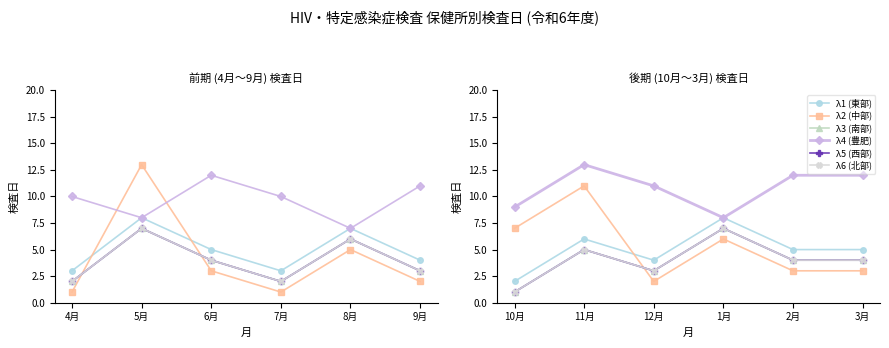

Reading left to right, what are all the values shown in this chart?

東部: 3	8	5	3	7	4	2	6	4	8	5	5
中部: 1	13	3	1	5	2	7	11	2	6	3	3
南部: 2	7	4	2	6	3	1	5	3	7	4	4
豊肥: 10	8	12	10	7	11	9	13	11	8	12	12
西部: 2	7	4	2	6	3	1	5	3	7	4	4
北部: 2	7	4	2	6	3	1	5	3	7	4	4